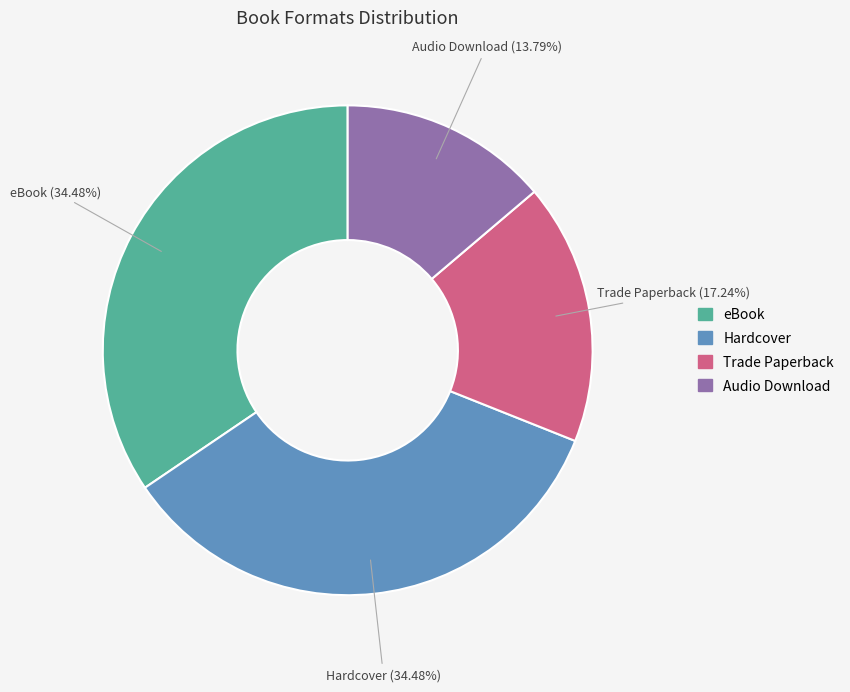

Is there a majority slice in this chart?

No